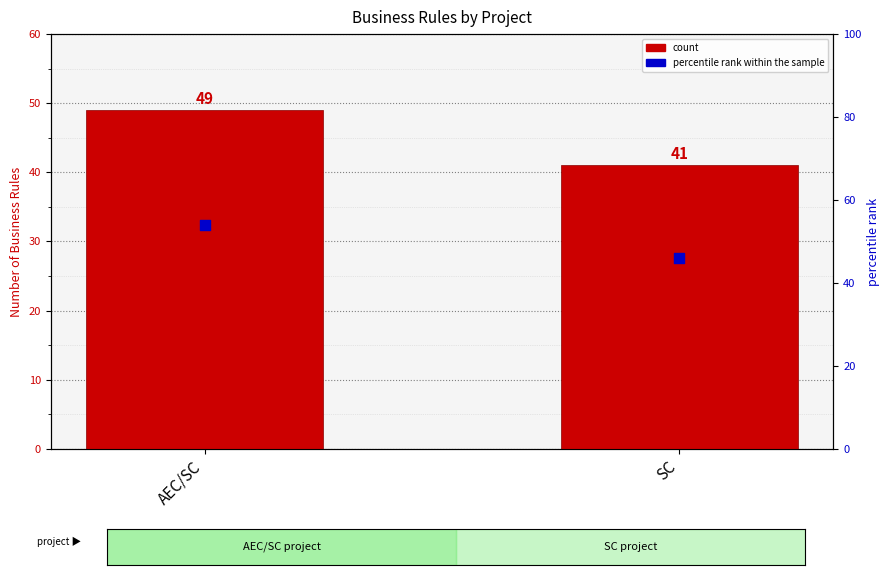

Is the value of count at SC greater than the value of percentile rank at SC?

No